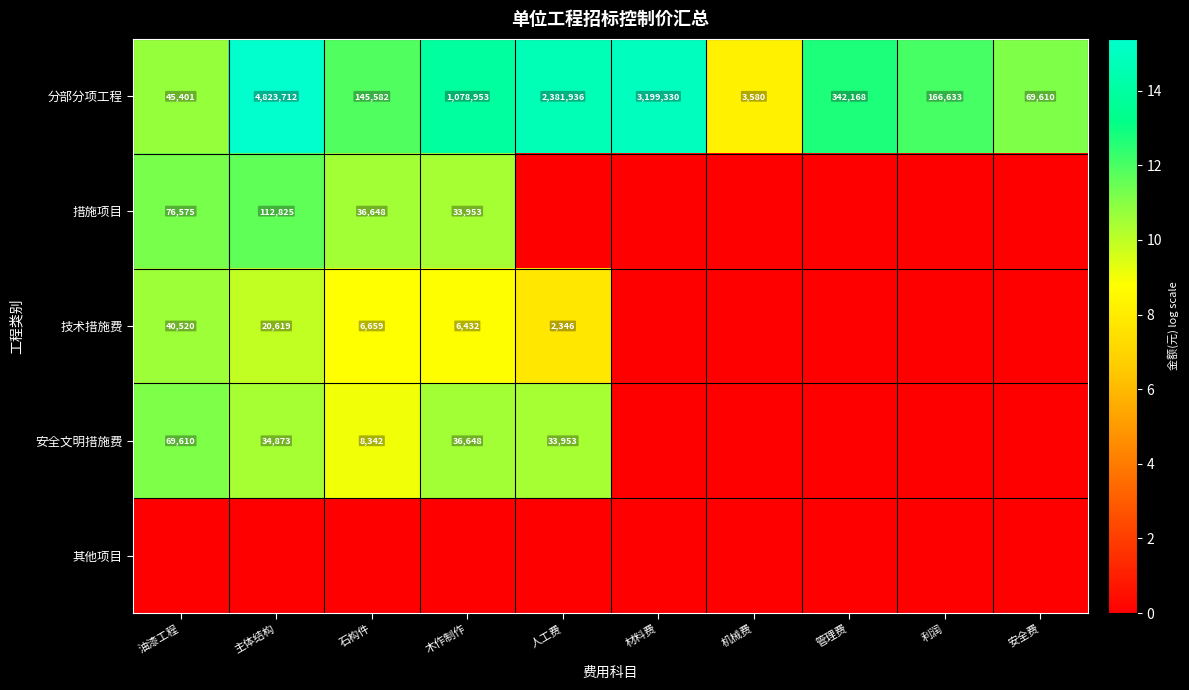

True or false: 措施项目 has a value of 20764 at 石构件.

False